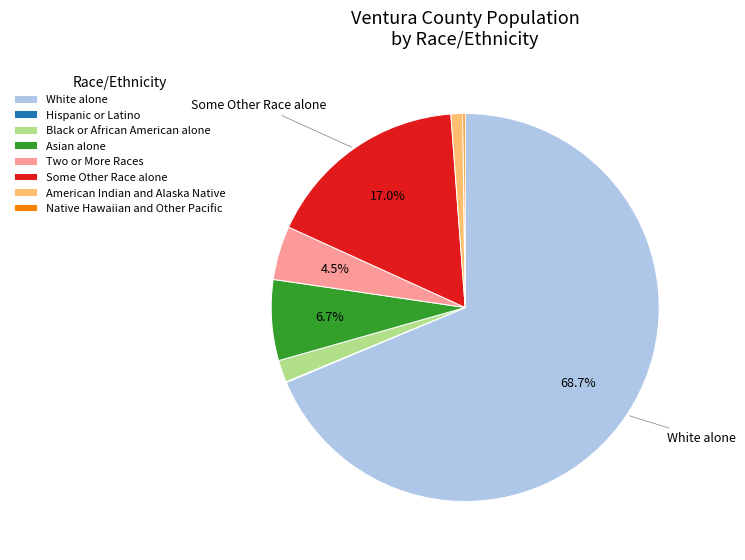

Which category has the biggest portion of the pie?

White alone